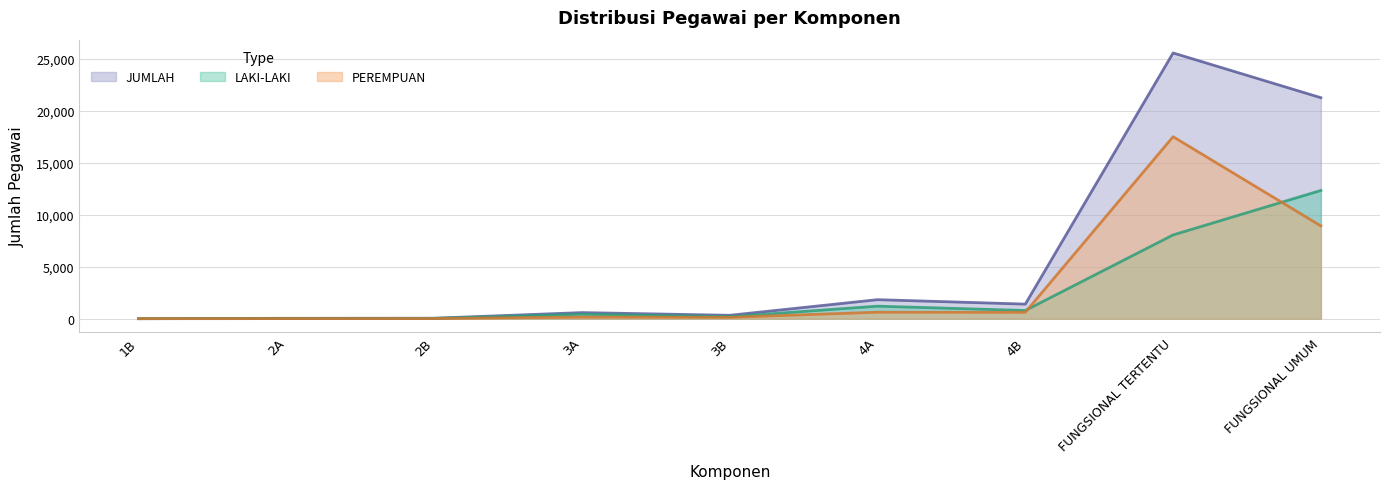

Reading left to right, extract all data points from this chart.

LAKI-LAKI: 1B=2	2A=28	2B=31	3A=428	3B=196	4A=1204	4B=788	FUNGSIONAL TERTENTU=8048	FUNGSIONAL UMUM=12323
PEREMPUAN: 1B=0	2A=9	2B=12	3A=157	3B=129	4A=624	4B=613	FUNGSIONAL TERTENTU=17487	FUNGSIONAL UMUM=8911
JUMLAH: 1B=2	2A=37	2B=43	3A=585	3B=325	4A=1828	4B=1401	FUNGSIONAL TERTENTU=25535	FUNGSIONAL UMUM=21234